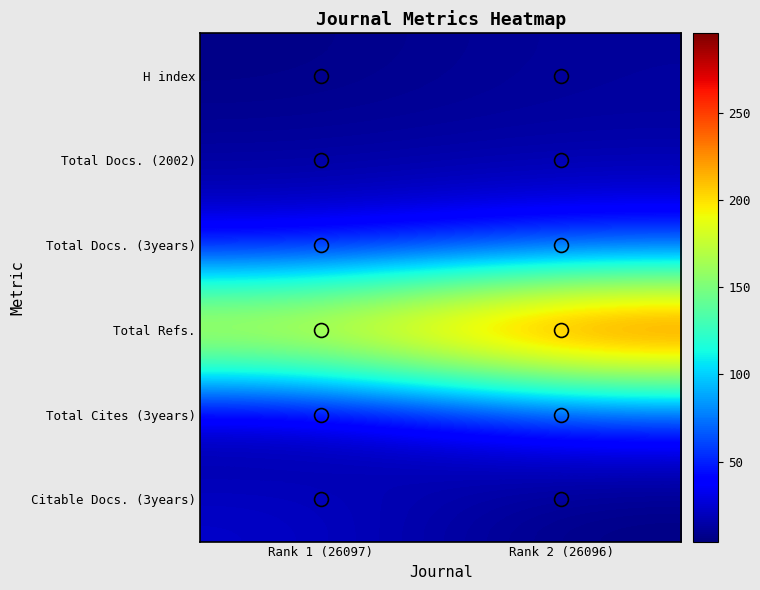

What is the total value across all series at Rank 1 (26097)?

297